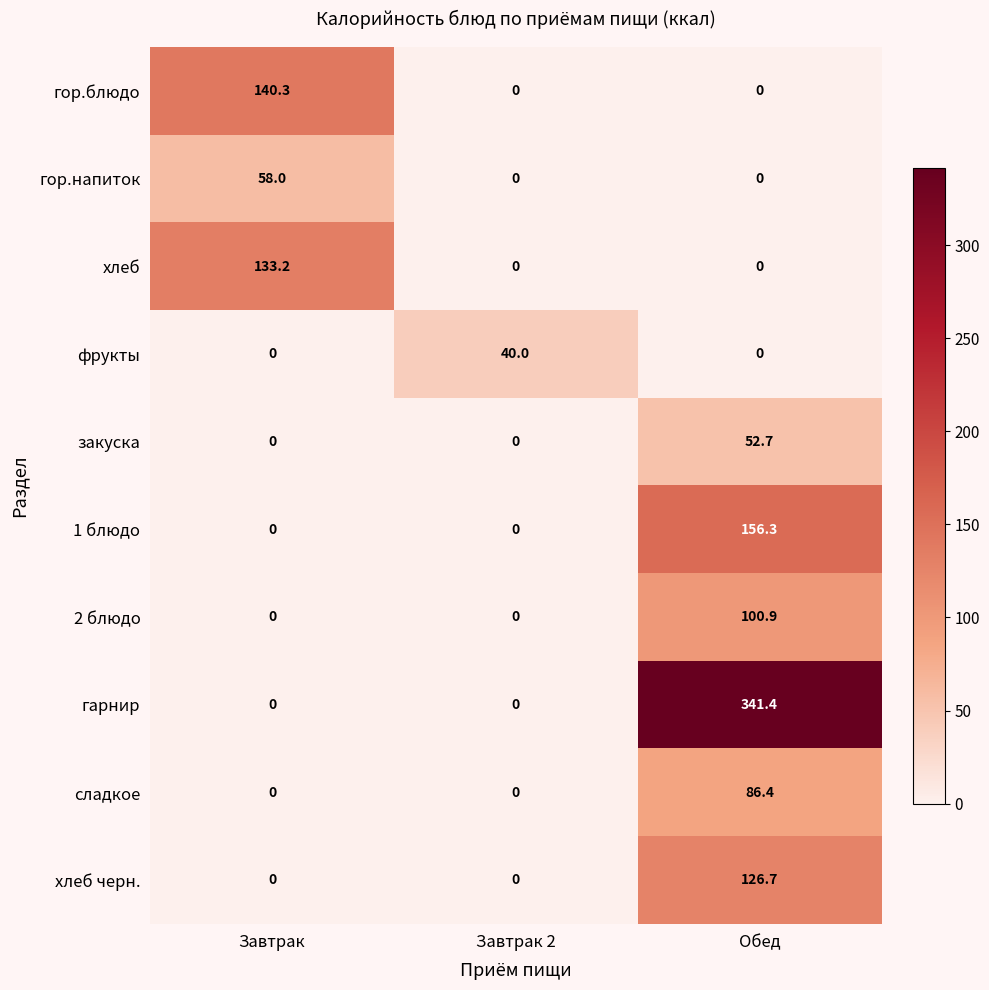

Which series has the largest range (max minus min)?

гарнир